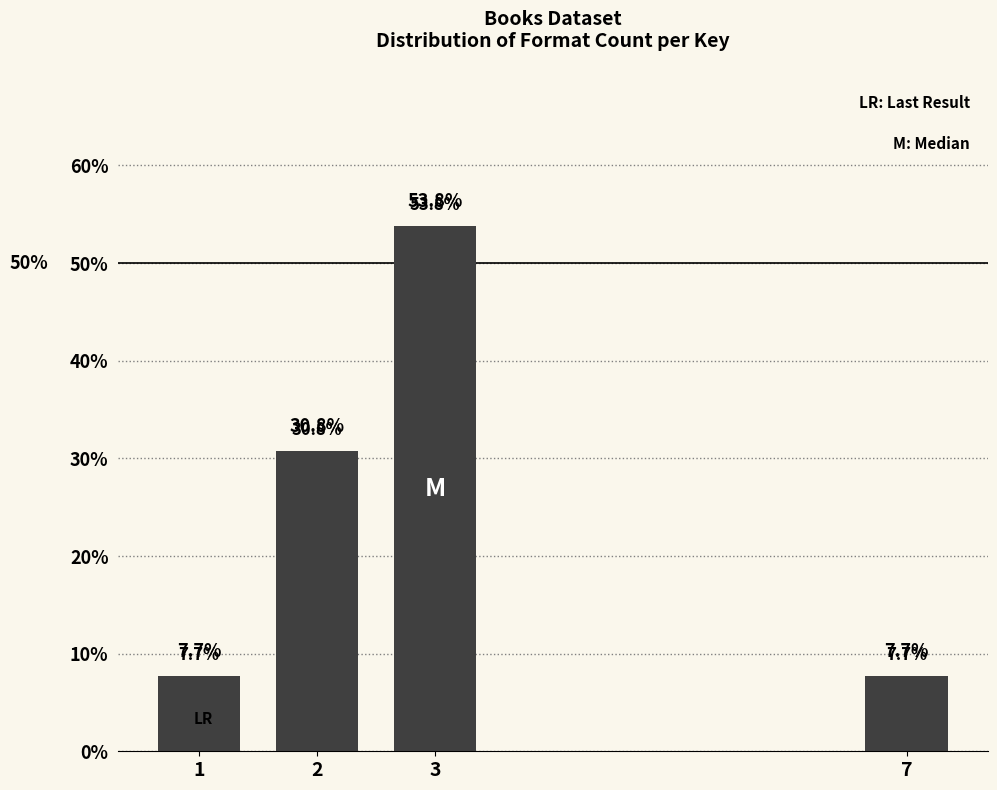

Reading left to right, transcribe all the data shown in this chart.

1=7.7	2=30.8	3=53.8	7=7.7